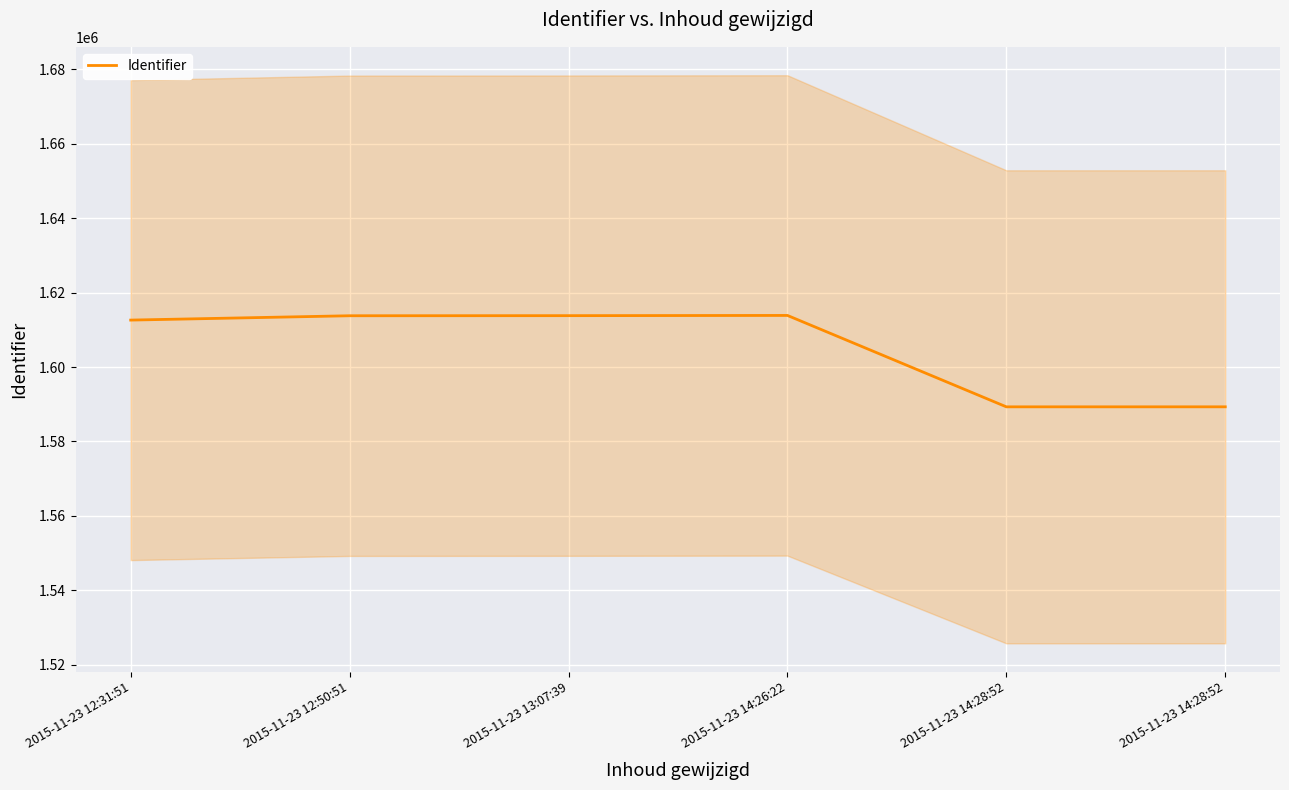

Is it true that the value at 2015-11-23 14:26:22 is 1067331?

False